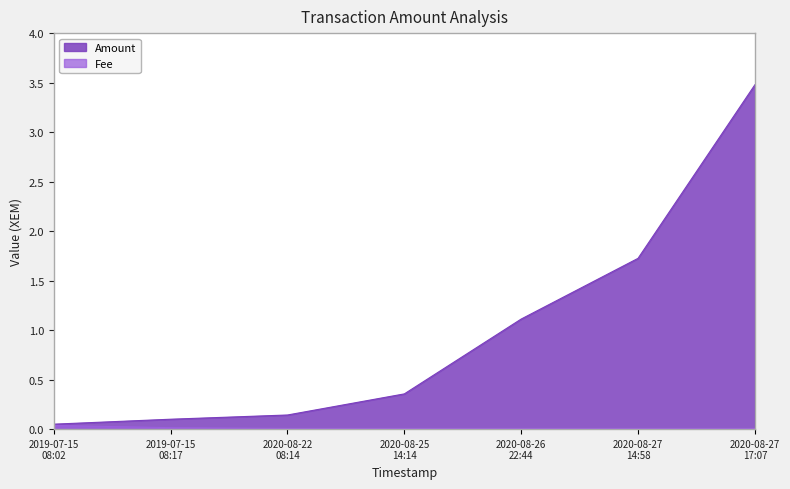

What is the highest value of the Amount series?

3.5